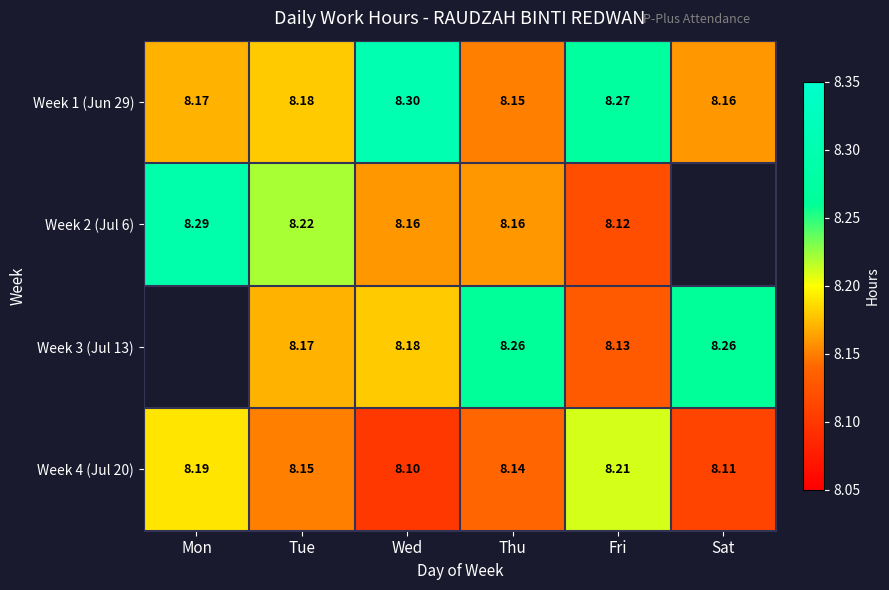

Which category has the highest value across all series?

Wed